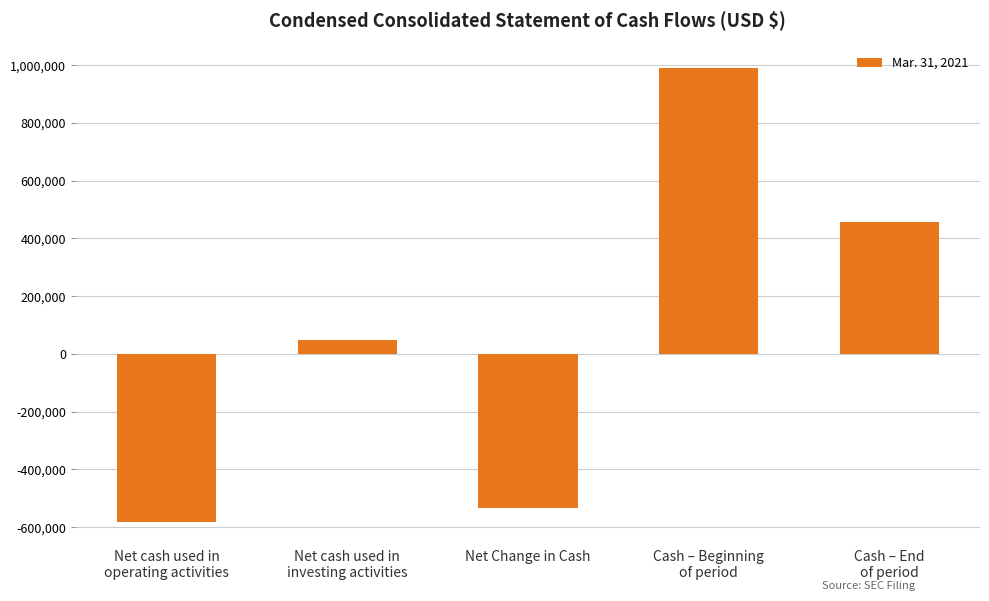

What position from the right is Cash – End
of period?

1